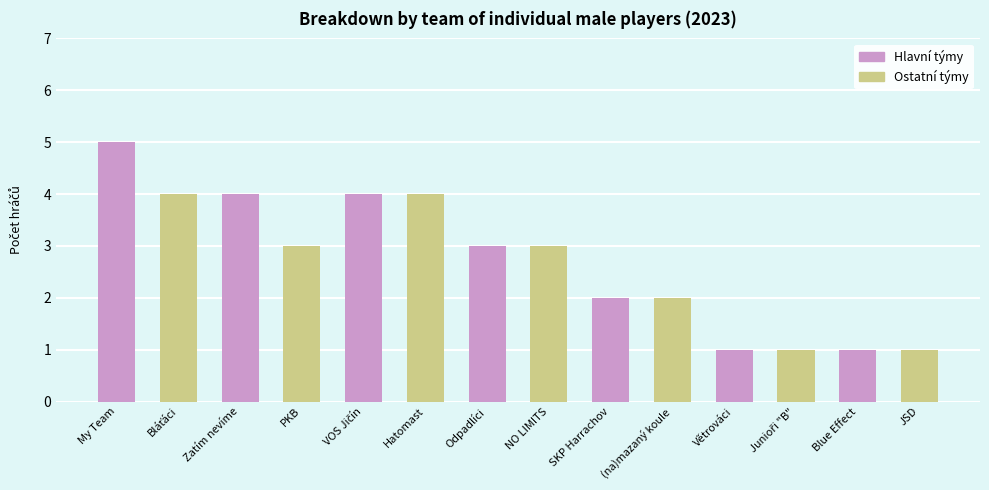

What is the average value?

3